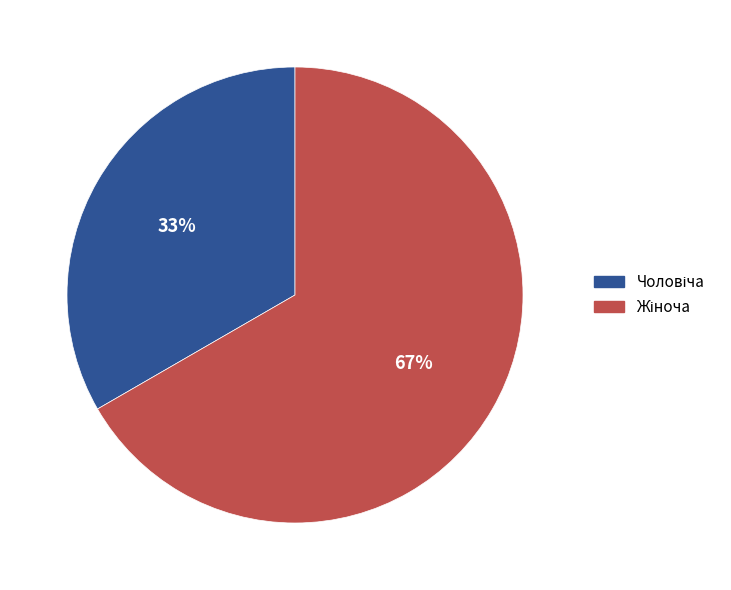

Count the number of slices in the pie.

2